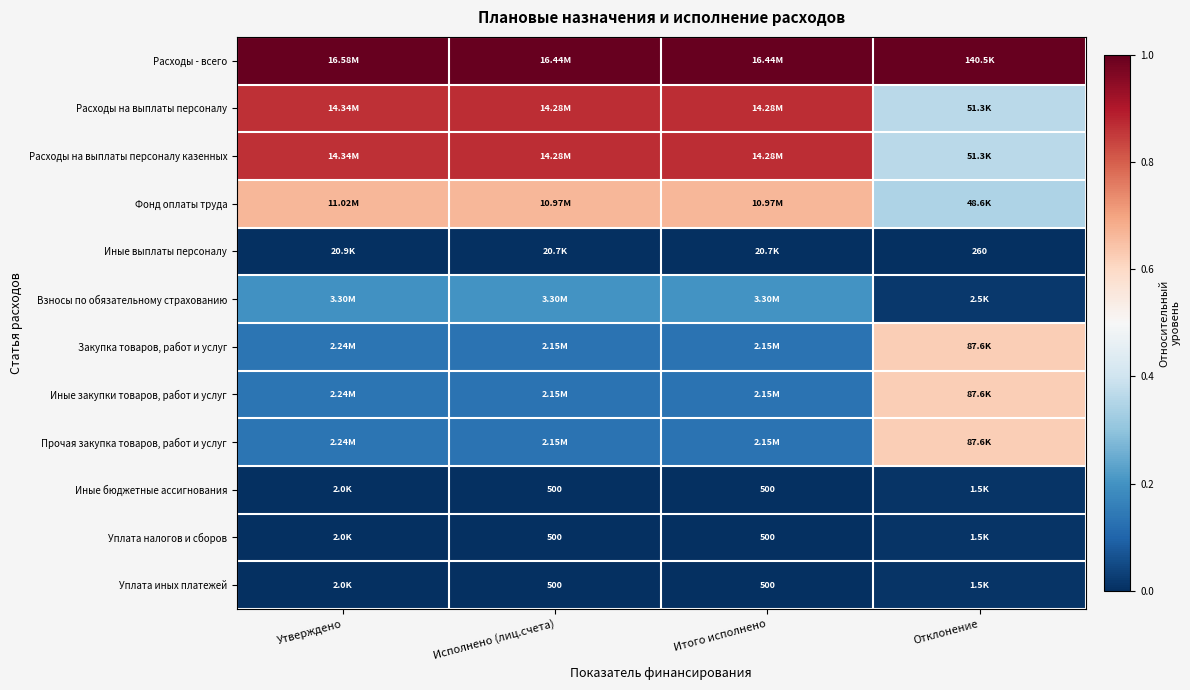

At how many categories does at least one series exceed 0?

4